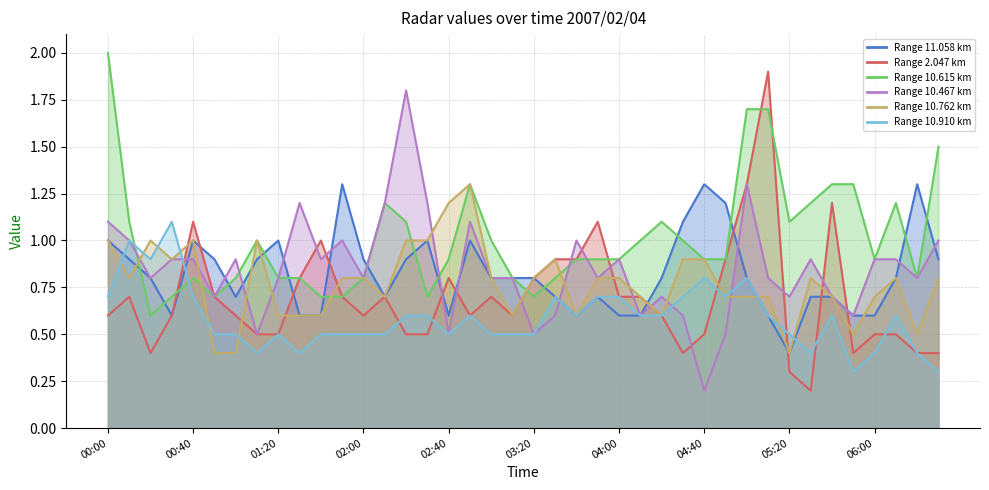

In 10.910, how many points are higher than both neighbors (excluding endpoints)?

9